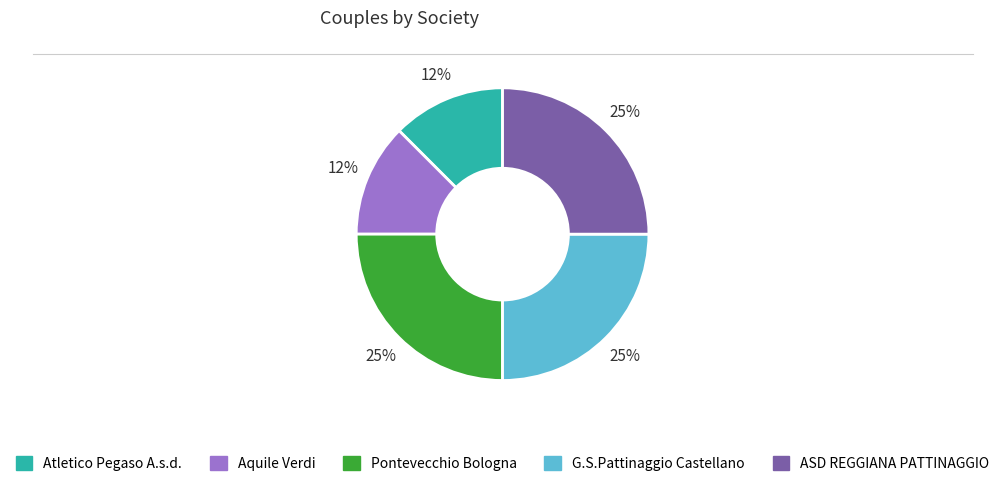

Is there any slice that represents more than half of the pie?

No